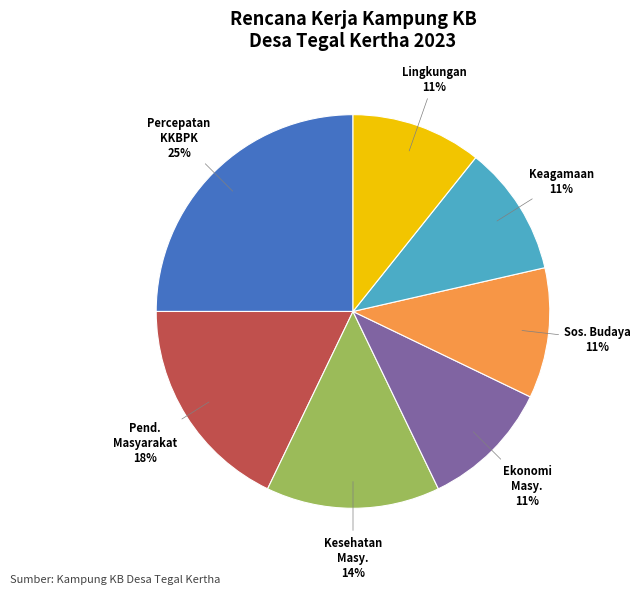

Is there any slice that represents more than half of the pie?

No